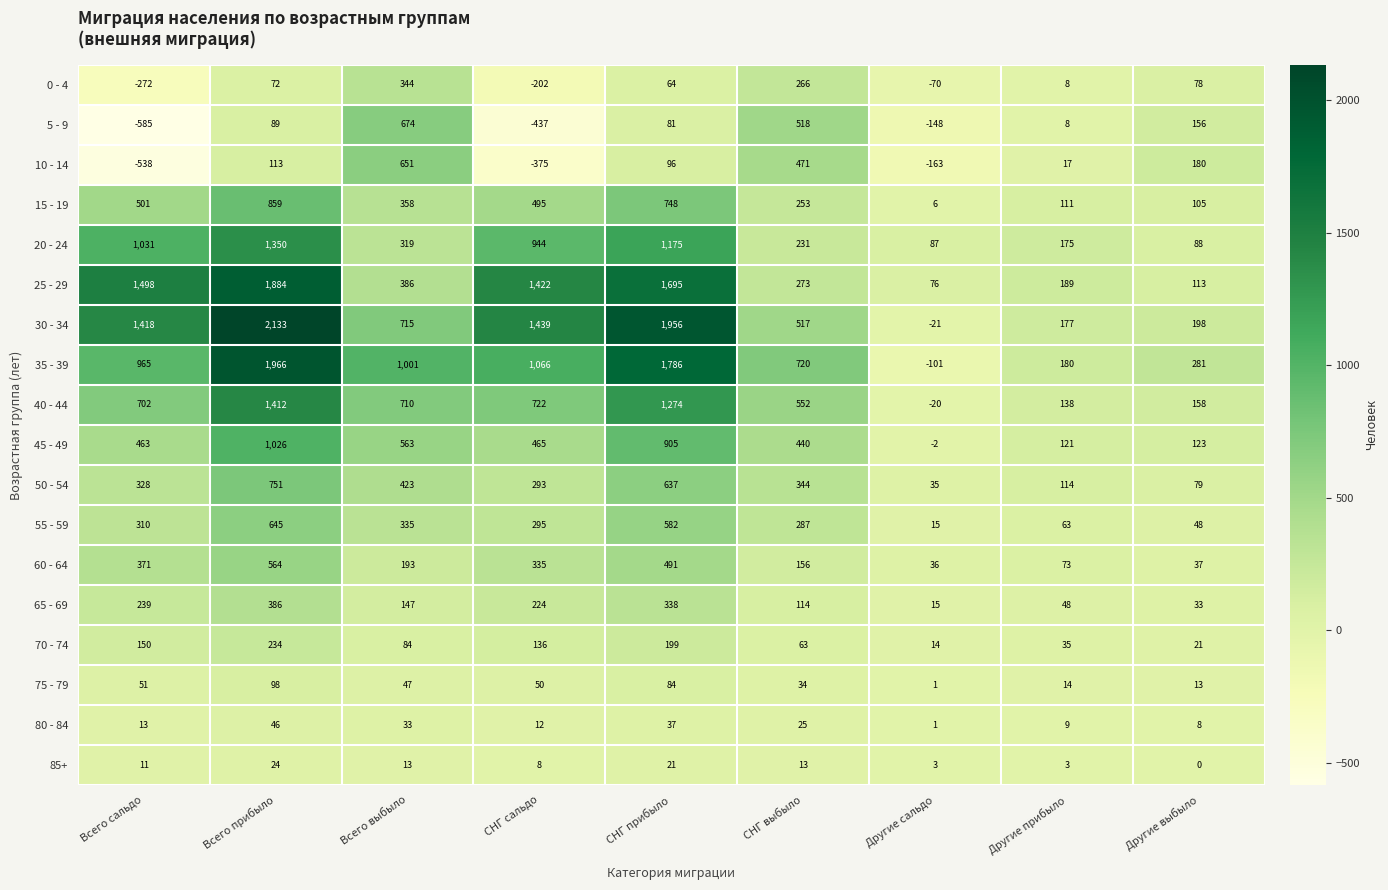

How many data points does each series have?

9